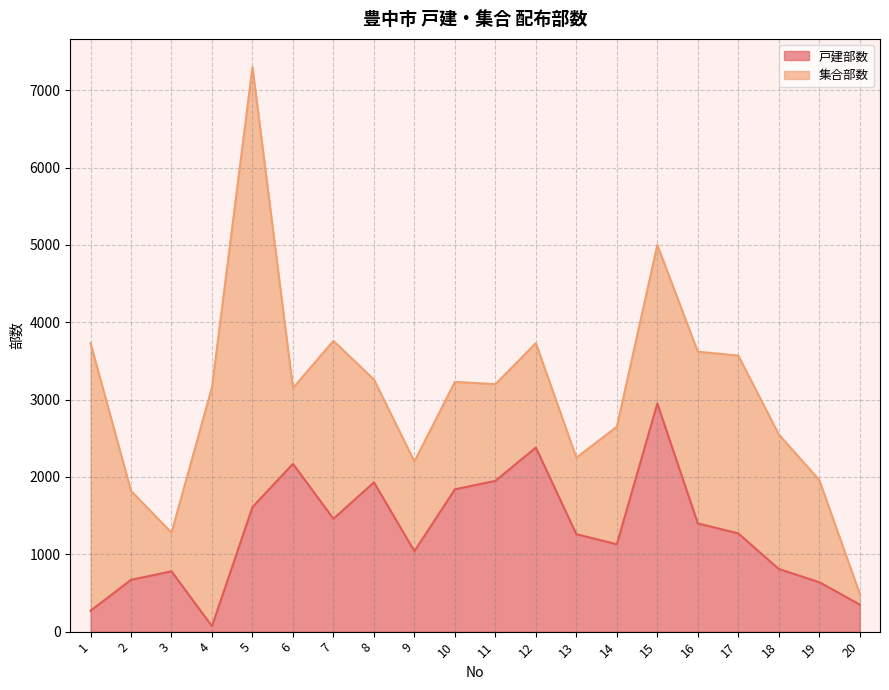

Does the chart display data point markers on the line(s)?

No